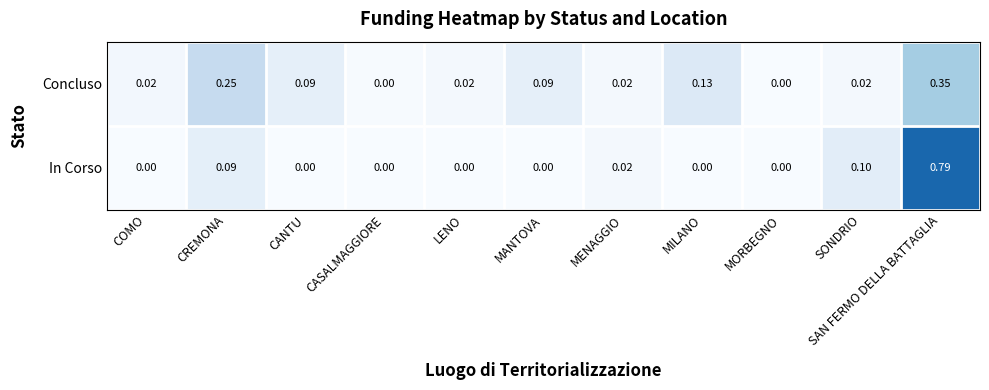

At which label does In Corso reach its peak?

SAN FERMO DELLA BATTAGLIA